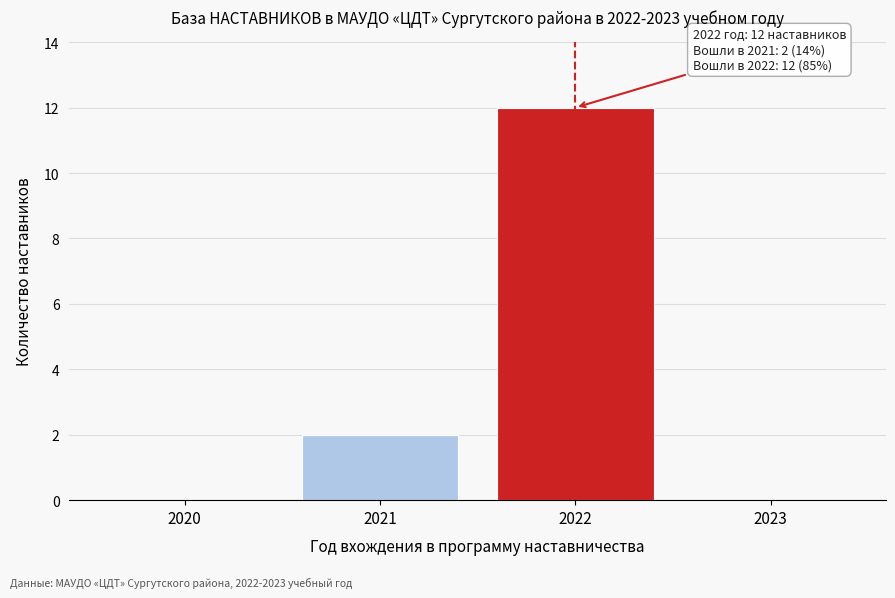

Reading left to right, extract all data points from this chart.

2020=0	2021=2	2022=12	2023=0